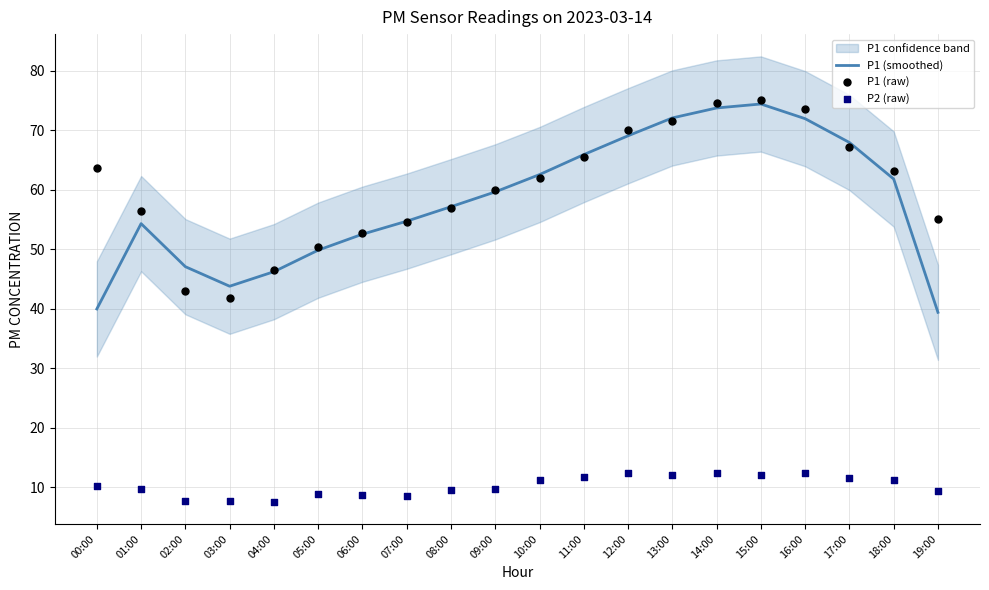

The value of P1 (smoothed) at 00:00 is 40.0. True or false?

True